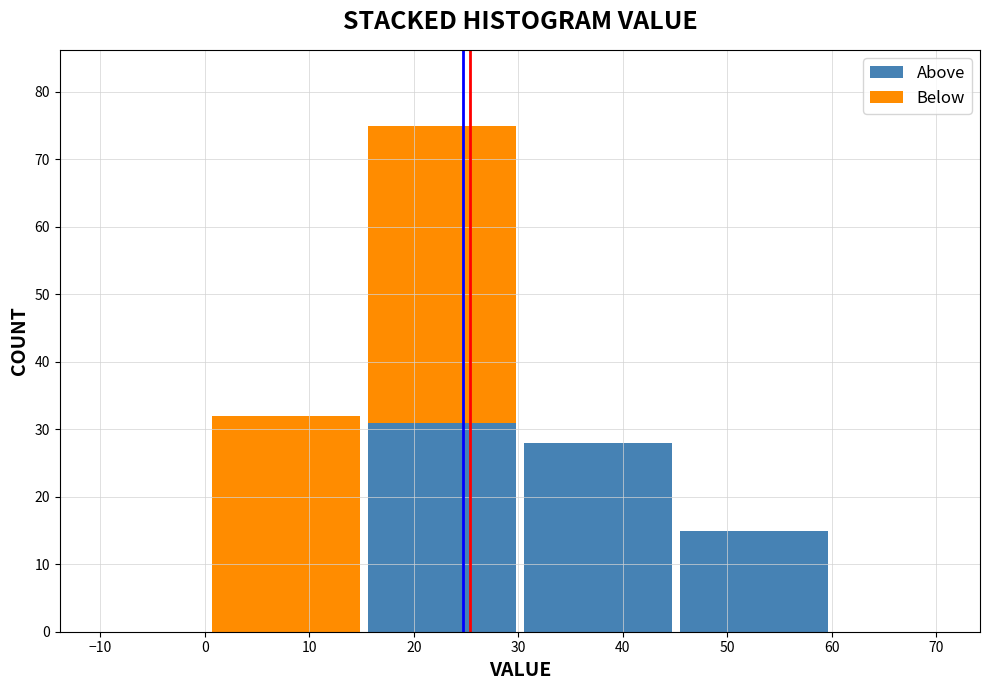

What is the maximum value for Above?

31